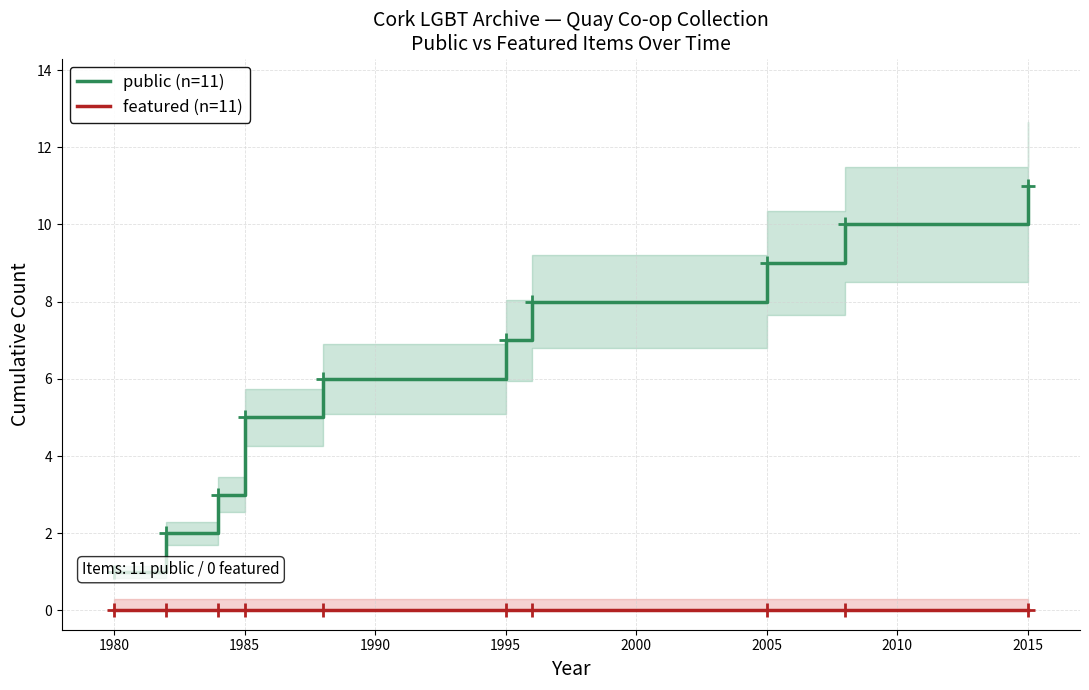

What is the sum of all public (n=11) values?

62